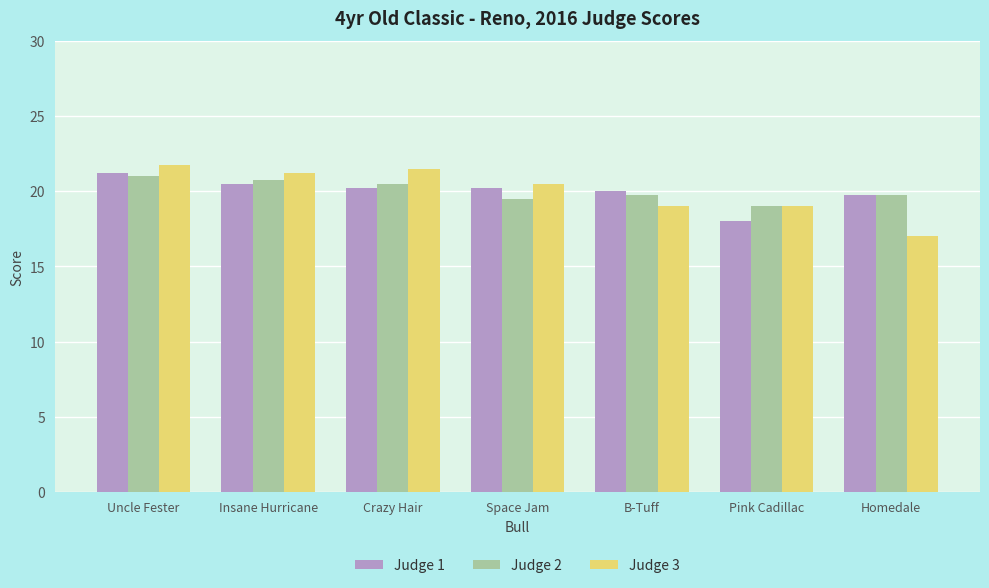

The Judge 3 series shows 9.6 at B-Tuff. True or false?

False